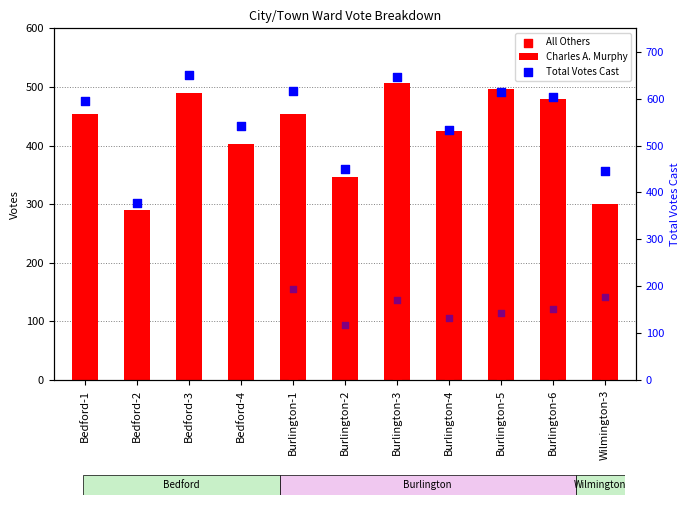

Between Burlington-1 and Bedford-4, which is larger?

Burlington-1